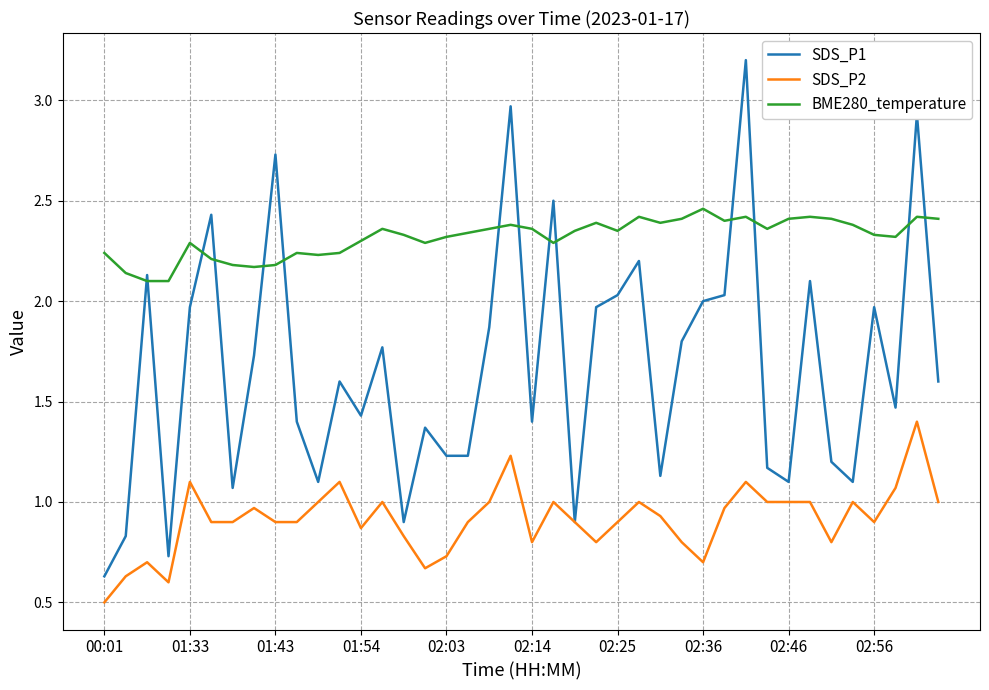

What is the greatest value displayed?

3.2